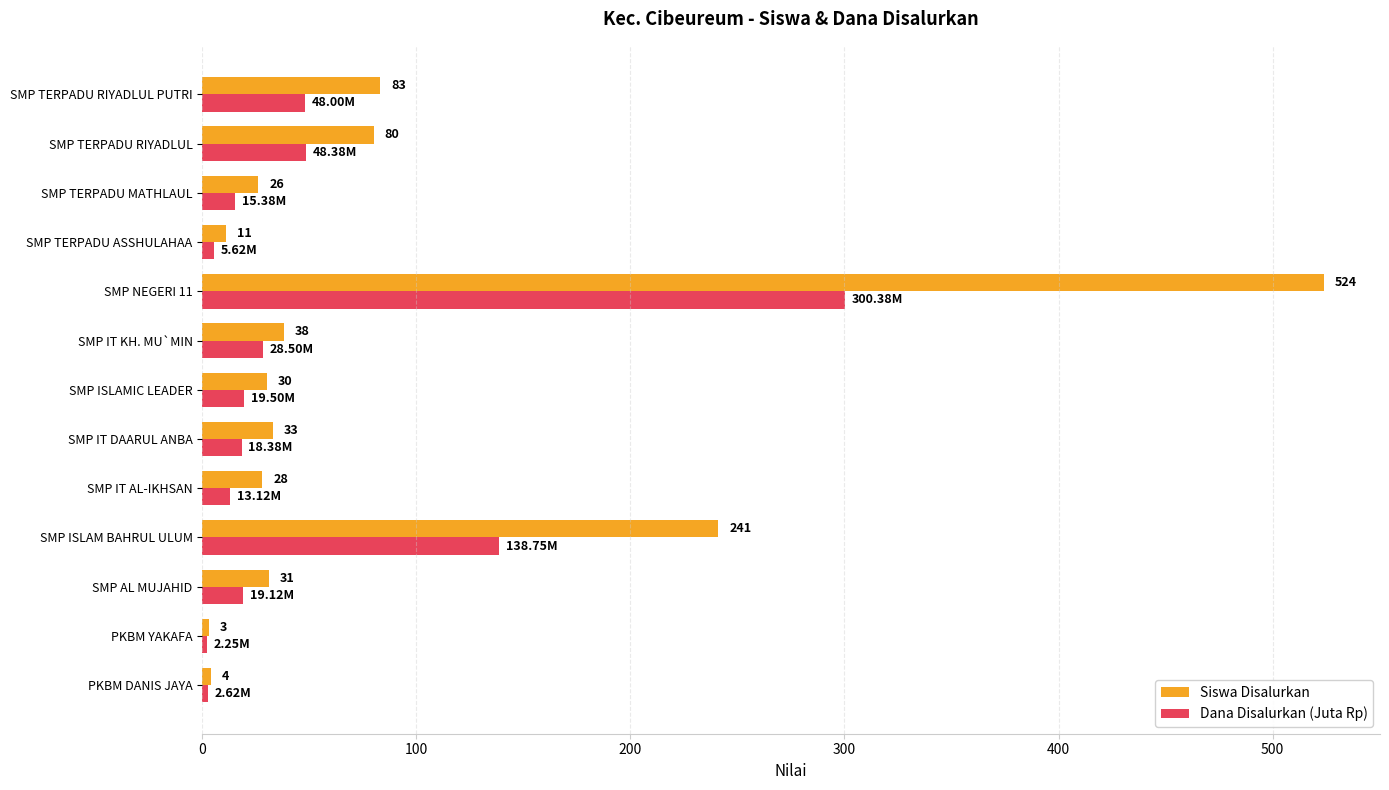

Is the value of Siswa Disalurkan at SMP ISLAMIC LEADER greater than the value of Dana Disalurkan (Juta Rp) at SMP IT DAARUL ANBA?

Yes